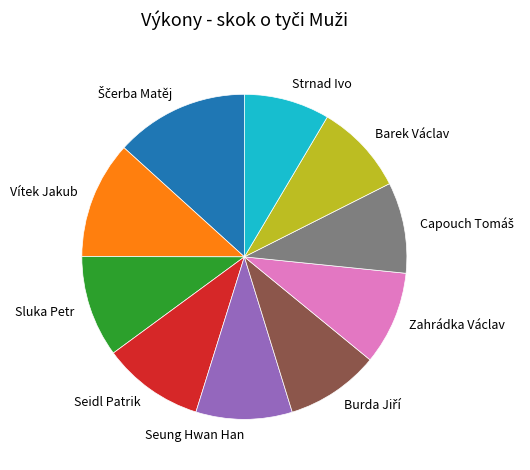

Which slice is the smallest?

Strnad Ivo